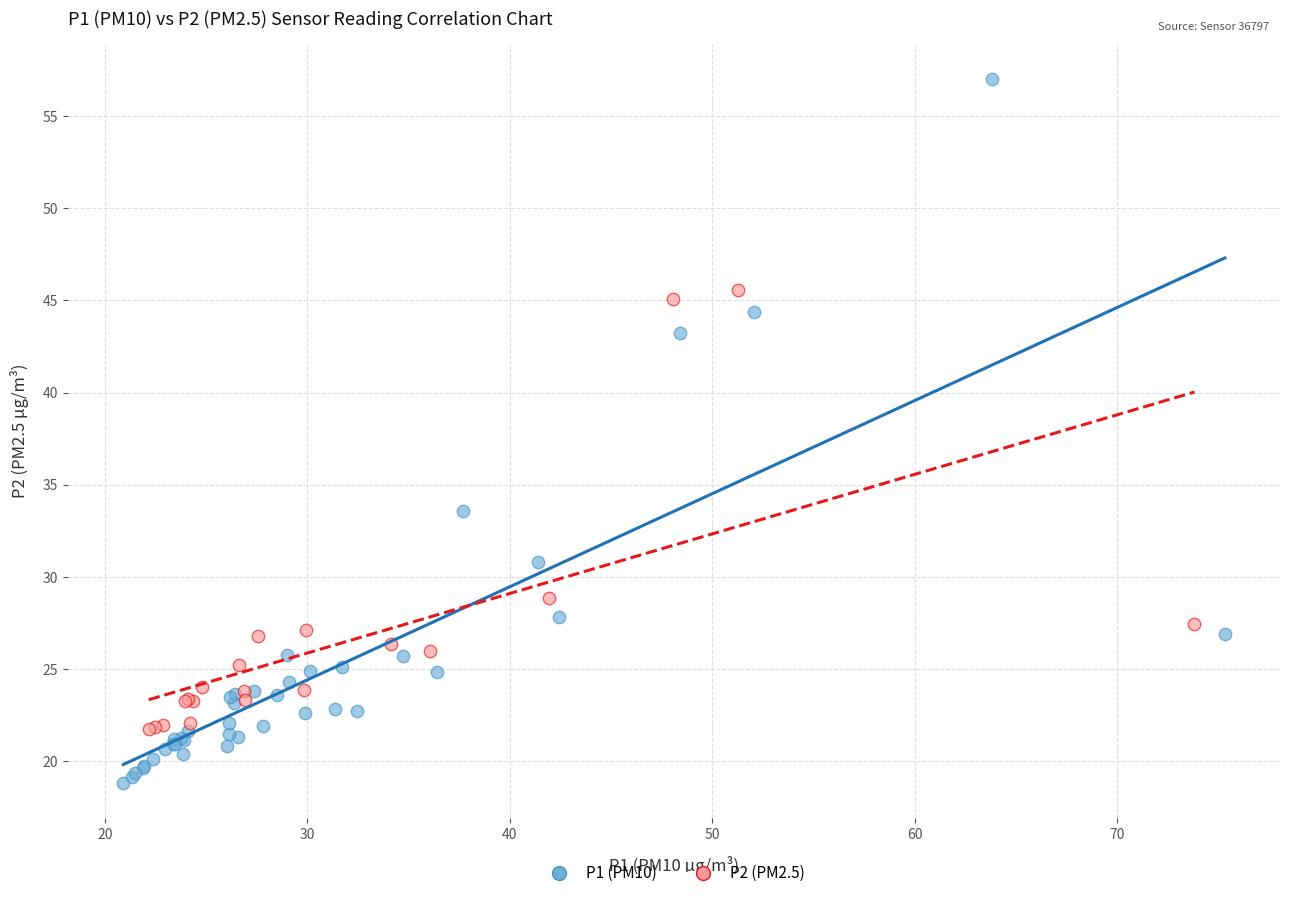

Which series contains the highest Y value?

P1 (PM10)